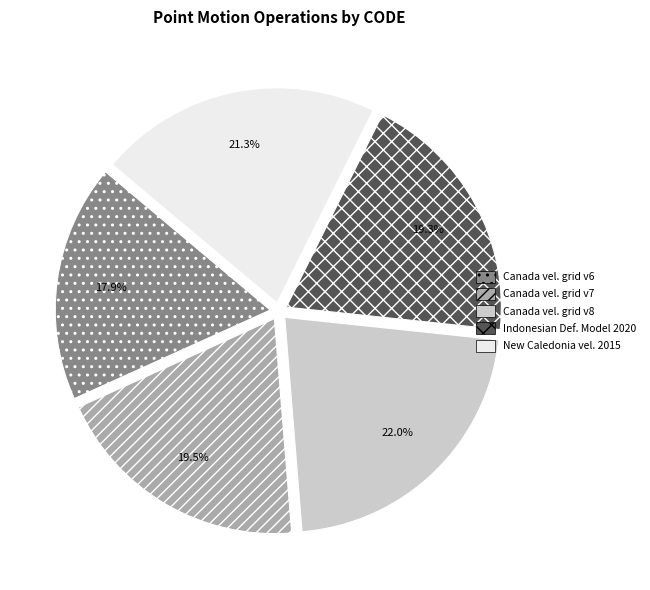

Is there any slice that represents more than half of the pie?

No